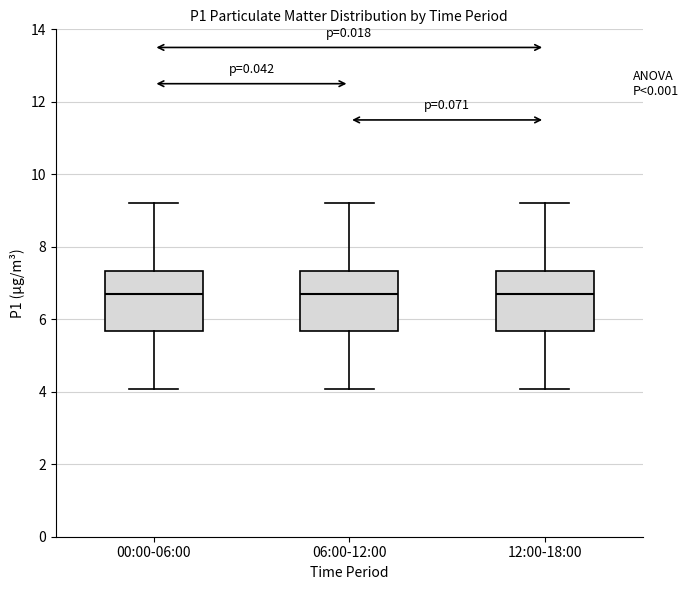

Reading left to right, read every box against the y-axis: the position of its median line, the range the box covers, and the ends of its whiskers. The values are not printed on the chart, so give them approximately, as read against the axis.

00:00-06:00: median 6.8, box 5.6 to 7.4, whiskers 4.0 to 9.2
06:00-12:00: median 6.8, box 5.6 to 7.4, whiskers 4.0 to 9.2
12:00-18:00: median 6.8, box 5.6 to 7.4, whiskers 4.0 to 9.2